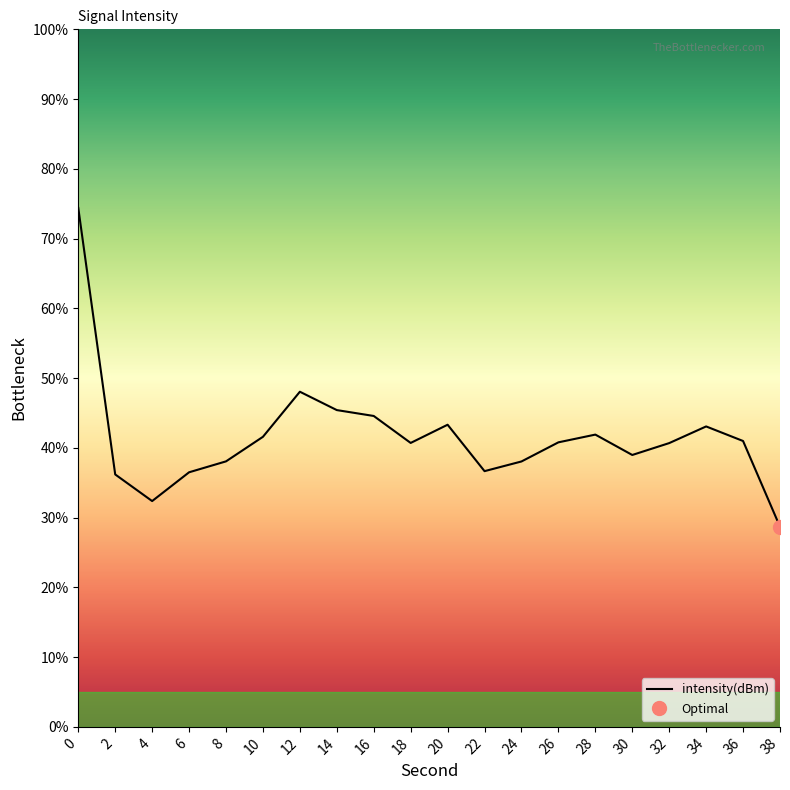

What is the greatest value displayed?

74.4